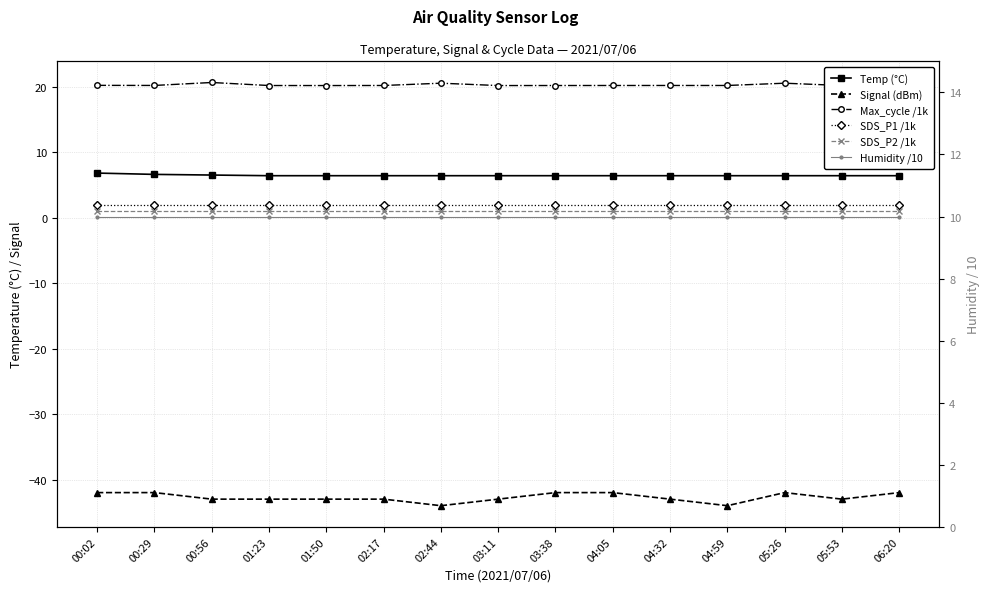

How many data points in Signal (dBm) are less than -43?

2